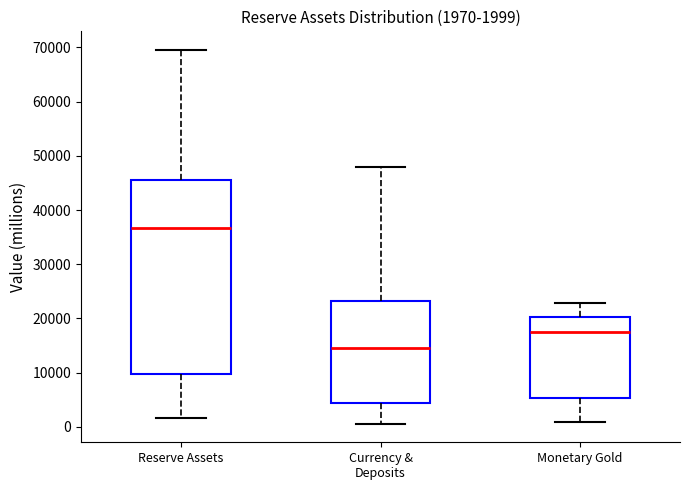

Comparing the boxes themselves (not the whiskers), which one is the tallest?

Reserve Assets